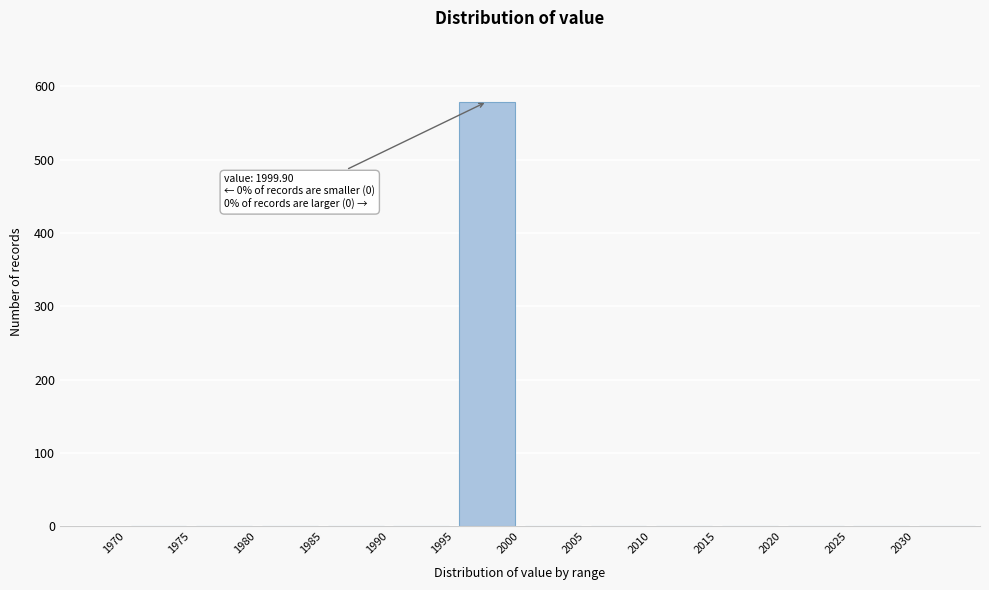

Which range on the x-axis has the tallest bar?

1995 to 2000